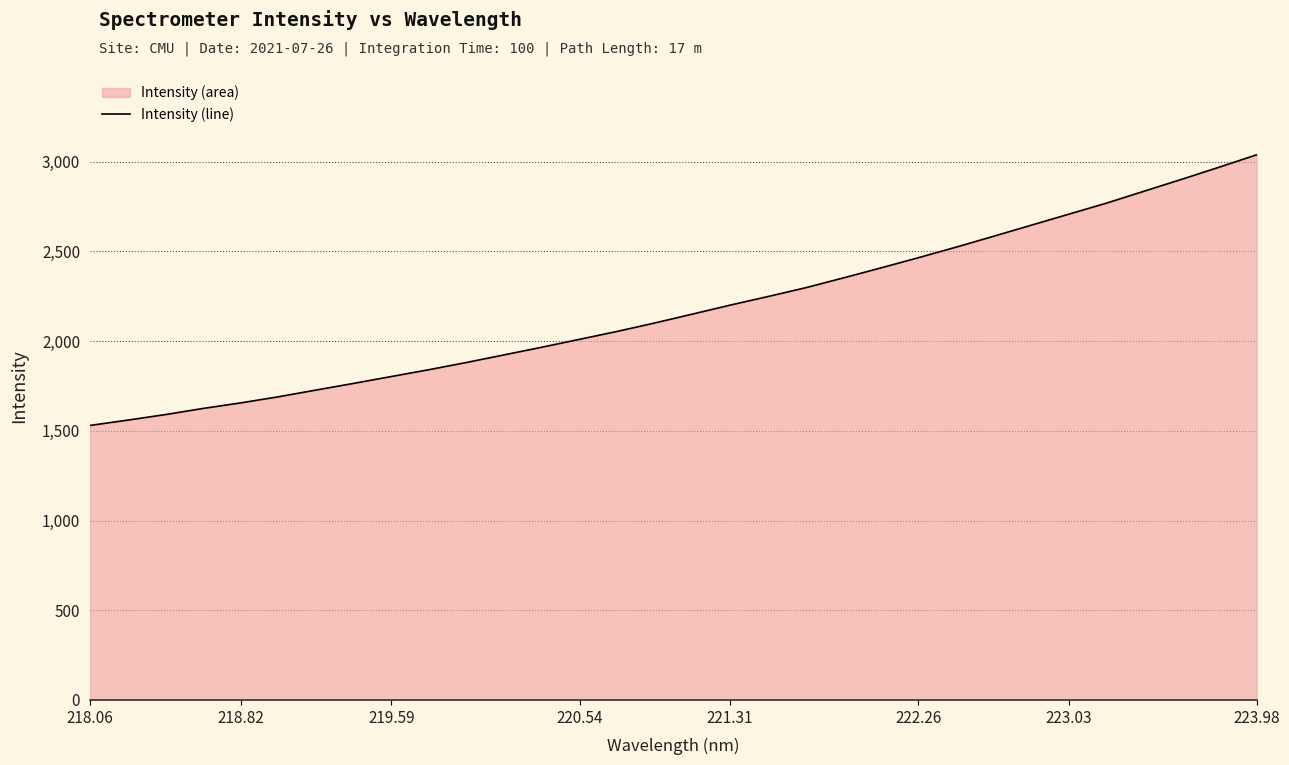

The chart shows a value of 668.2 at 220.54. True or false?

False